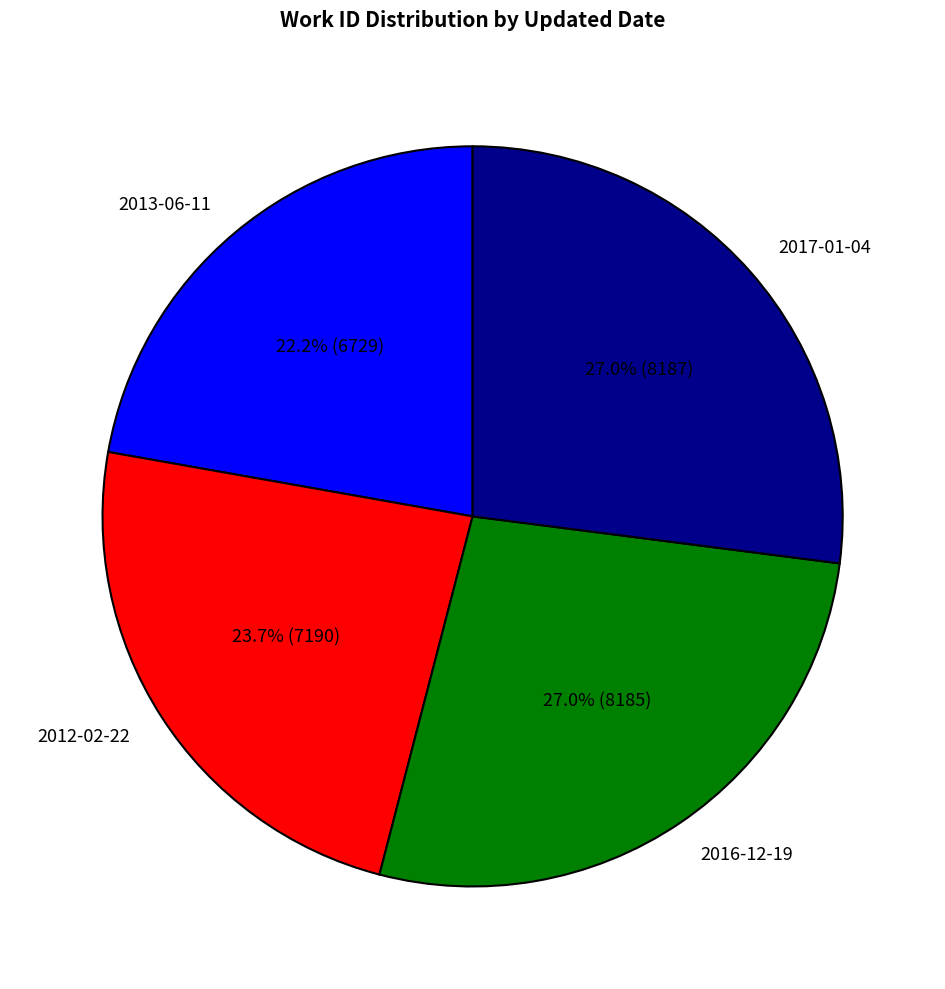

How much of the chart is everything except 2017-01-04?

73.0%